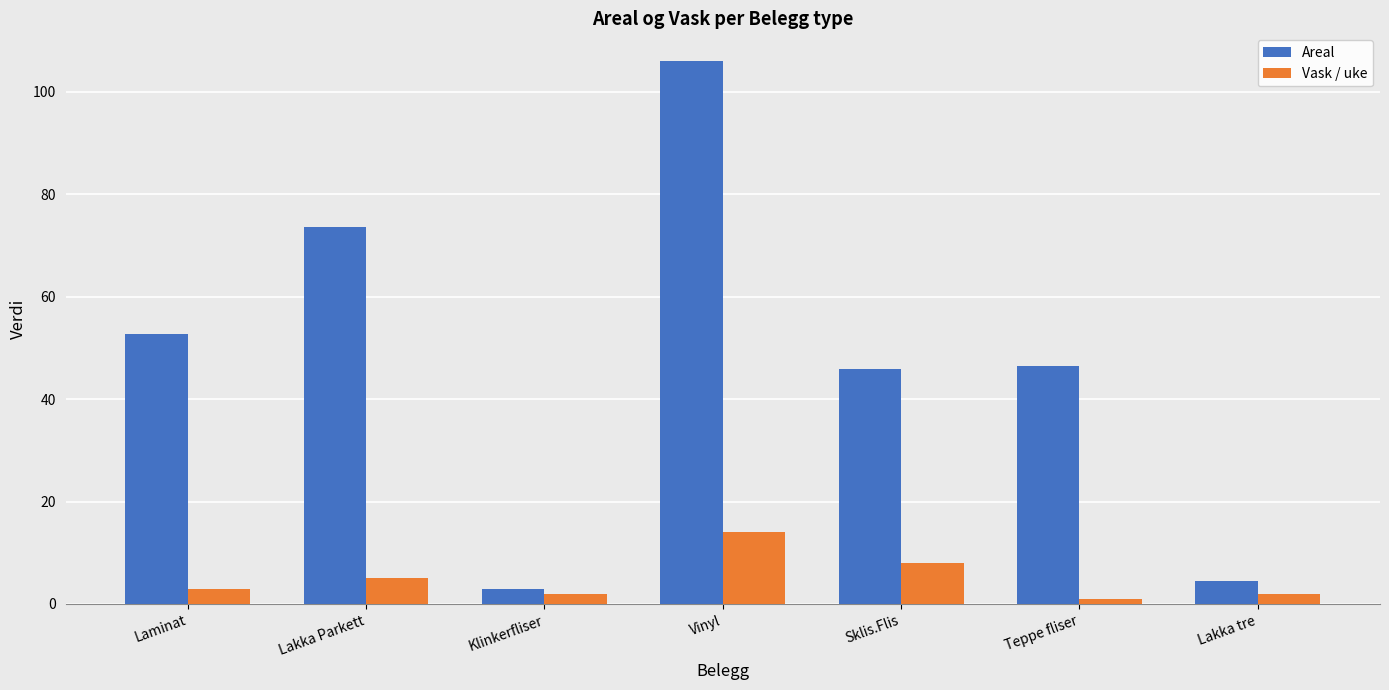

How many categories are shown in the chart?

7